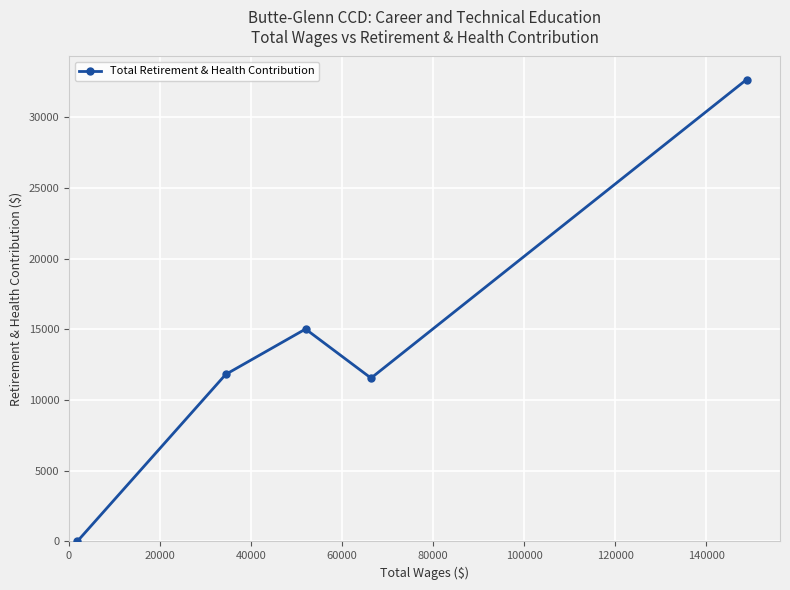

What is the average value?

14214